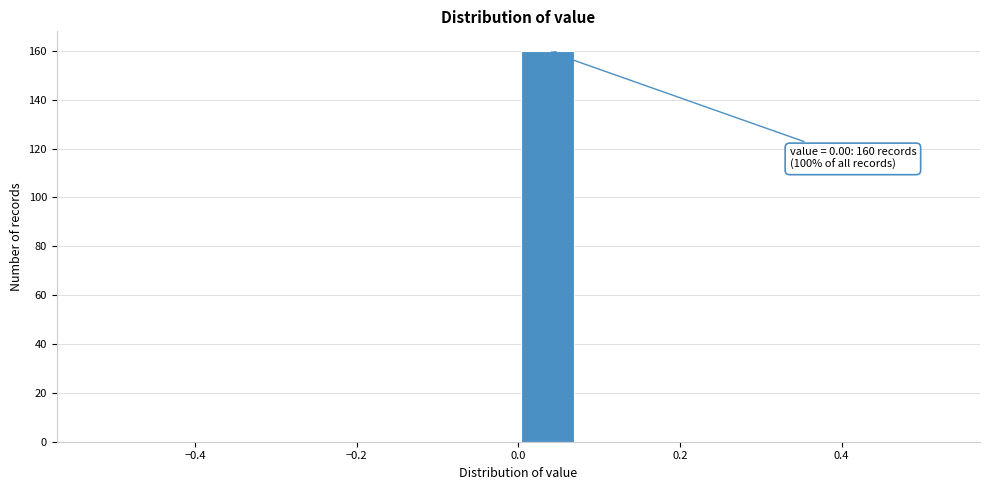

Read against the x-axis, roughly where is the centre of the tallest bar?

0.04